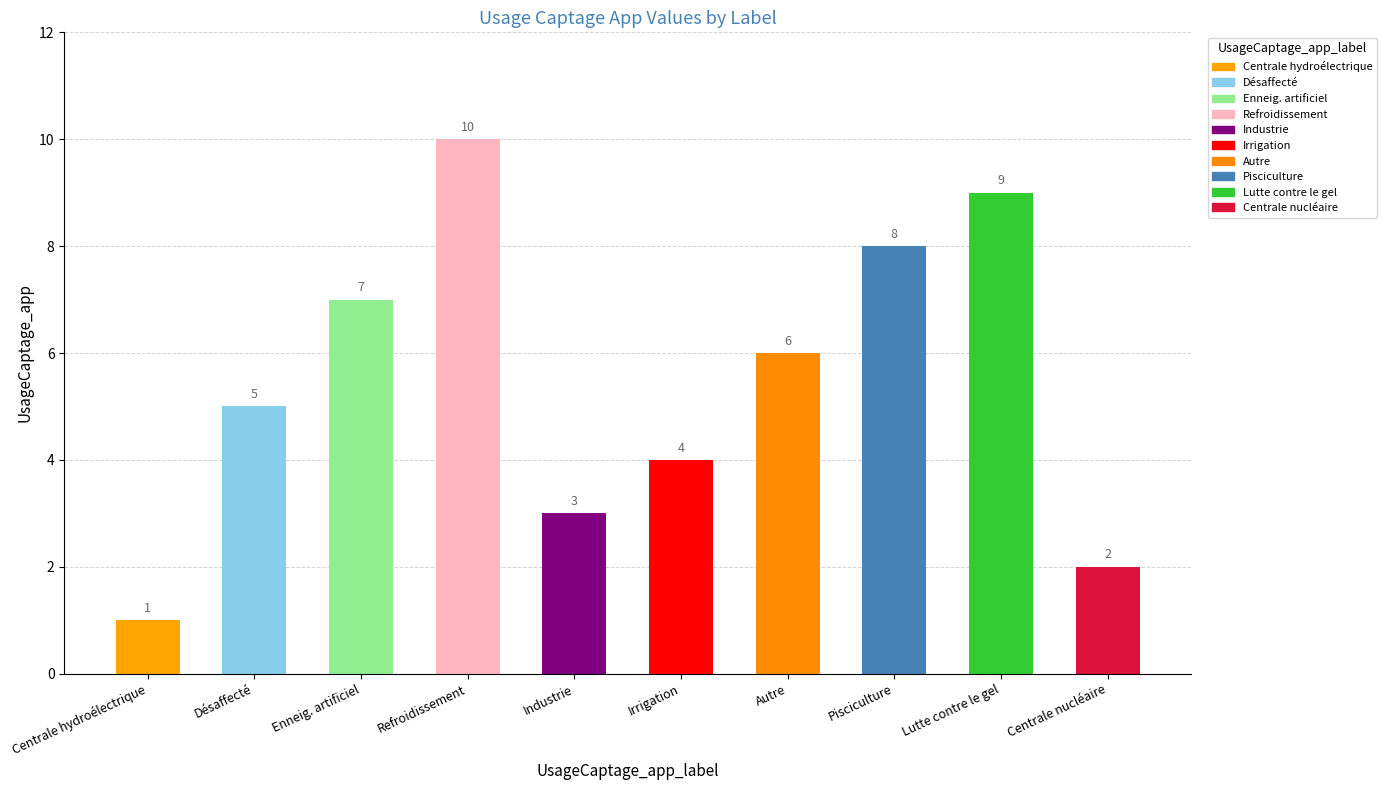

What is the value of the 8th bar from the left?

8